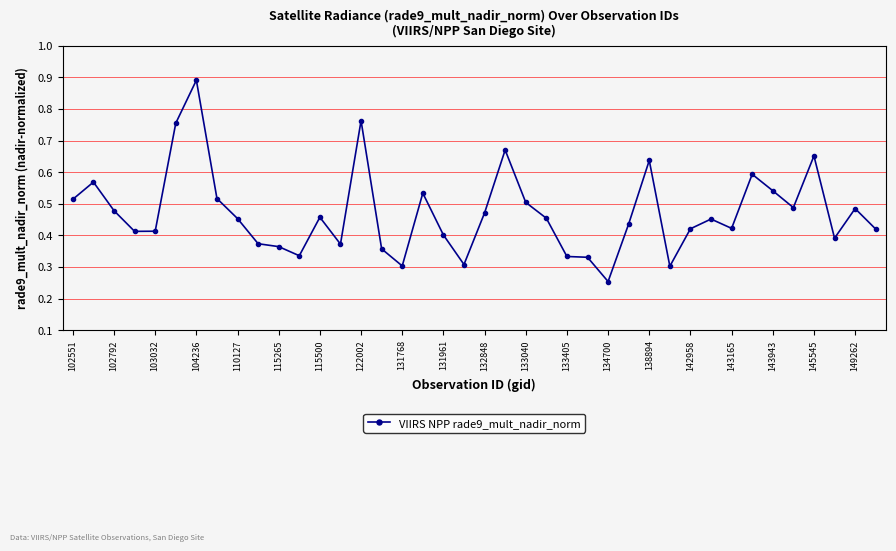

What is the maximum value shown in the chart?

0.9